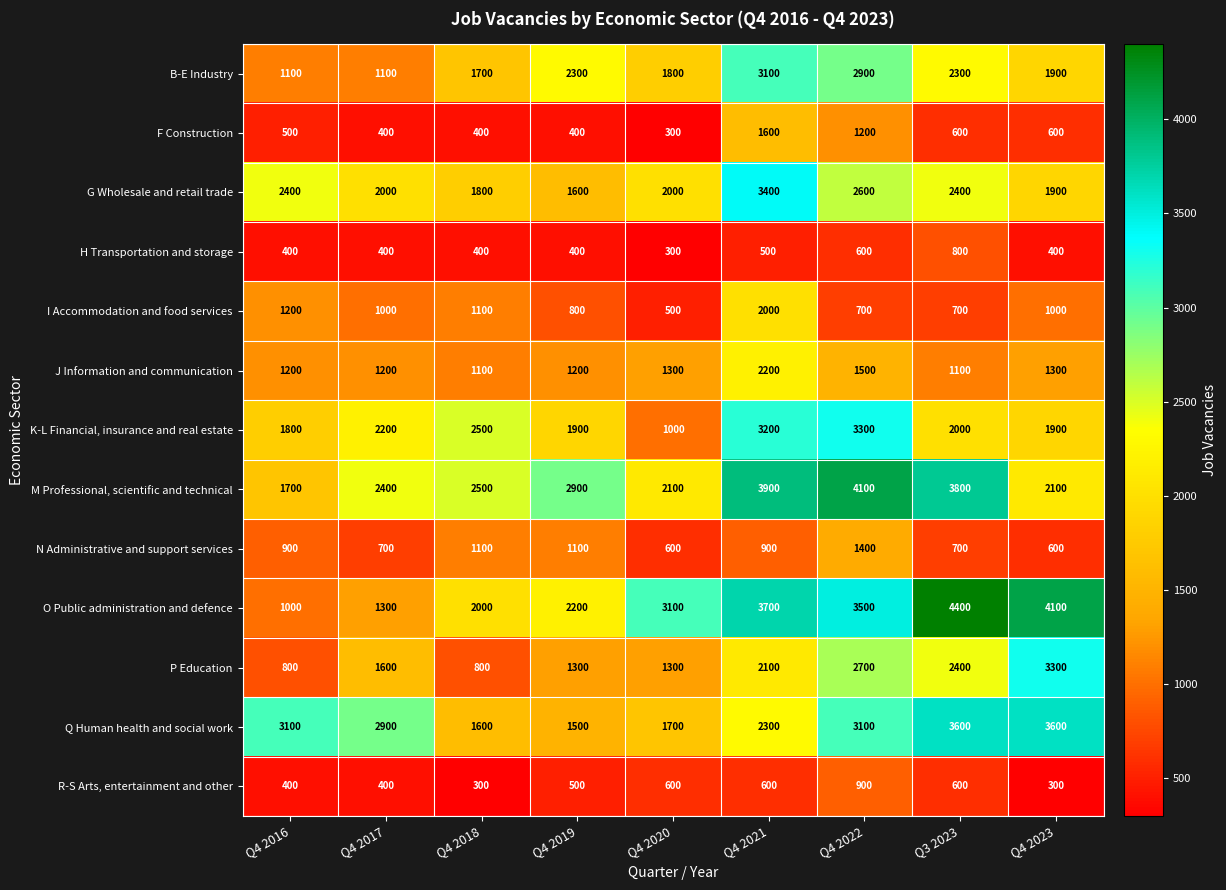

What is the maximum value shown in the chart?

4400